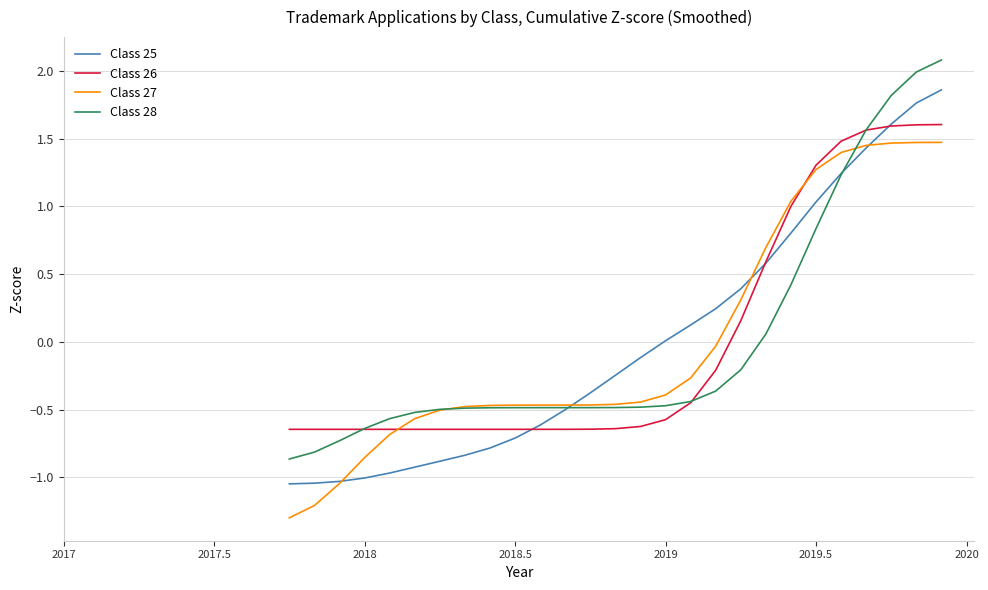

What is the greatest value displayed?

2.1